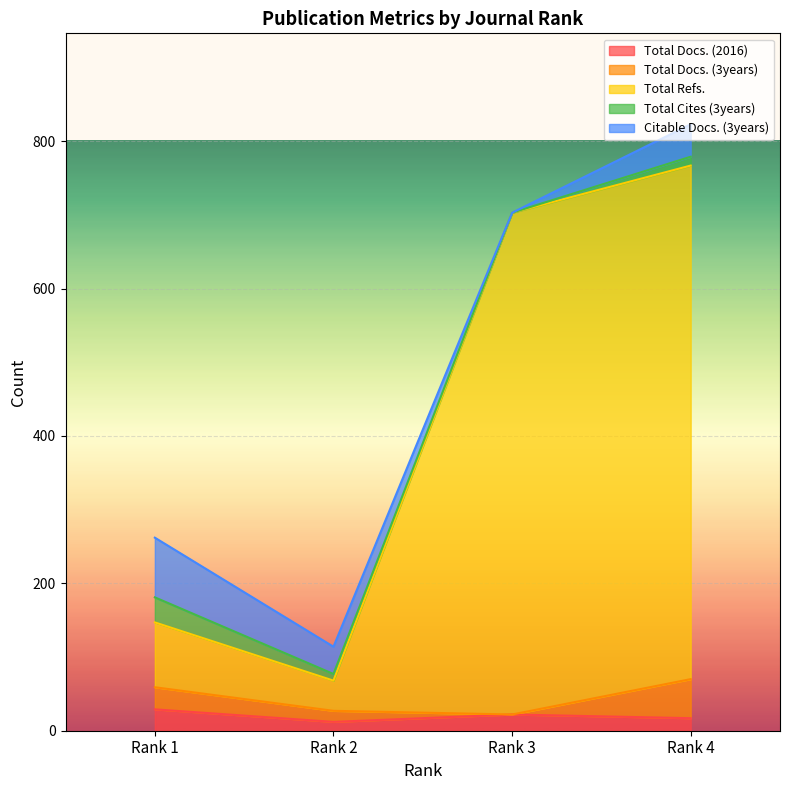

True or false: Total Docs. (2016) has a value of 6 at Rank 2.

False